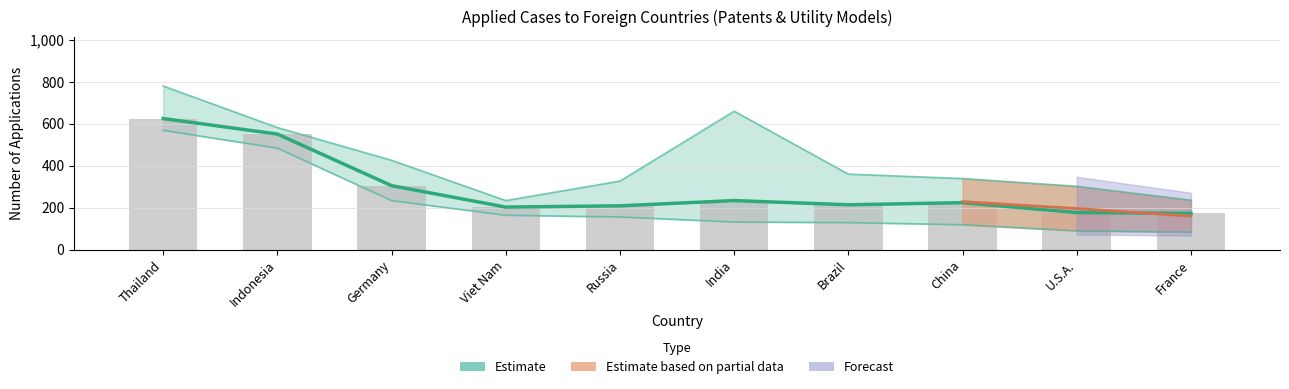

Are the bars horizontal?

No